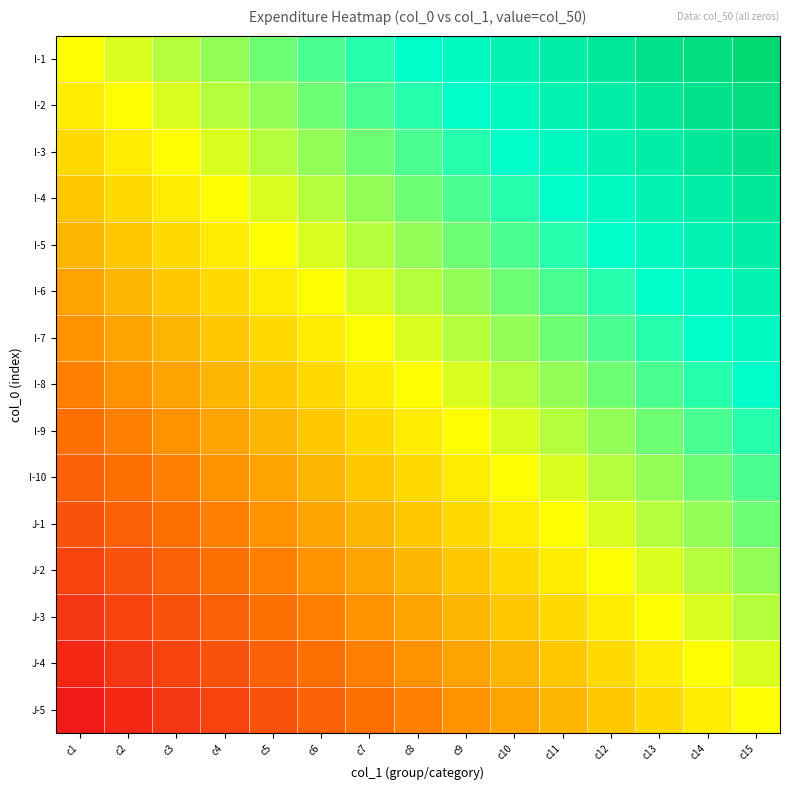

Which category has the highest value across all series?

c15